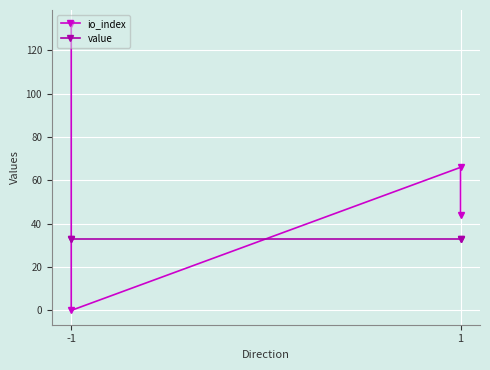

True or false: io_index and value cross at least once.

True